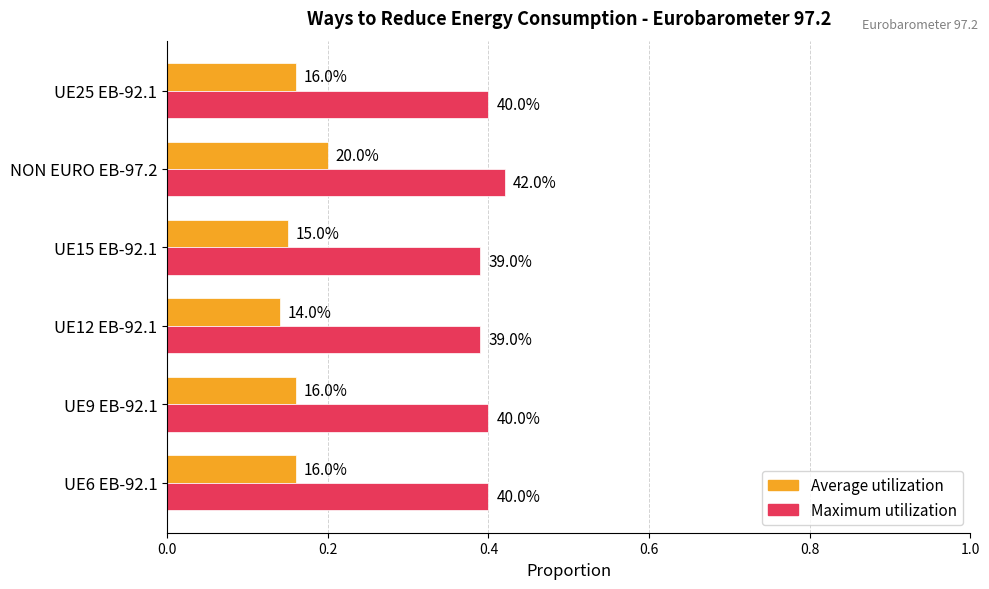

Which series has the largest total across all categories?

Maximum utilization